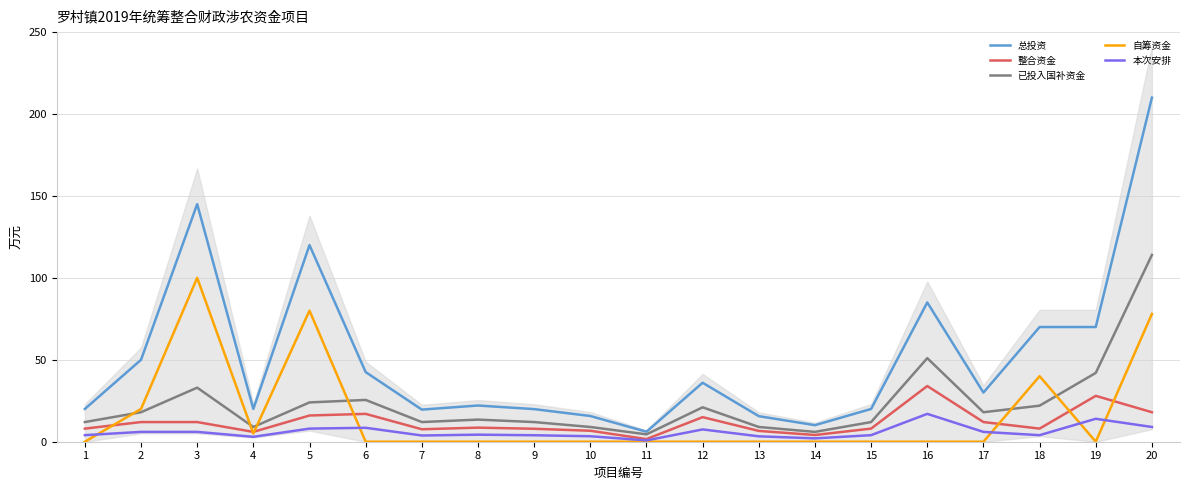

True or false: 已投入国补资金 and 本次安排 intersect in this chart.

False